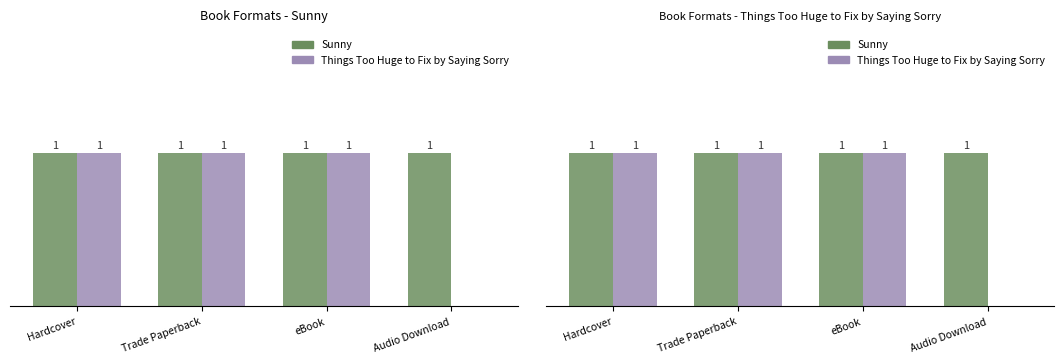

What is the sum of all Sunny values?

4